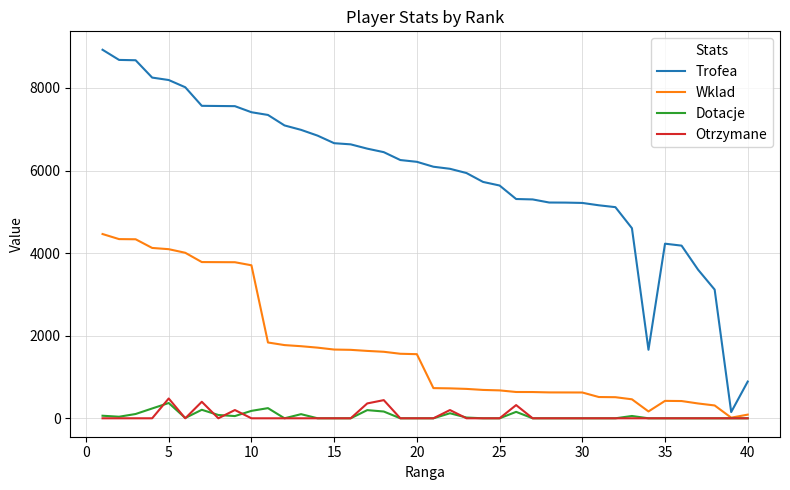

Rank the series by their maximum value, from lowest to highest.

Dotacje, Otrzymane, Wklad, Trofea